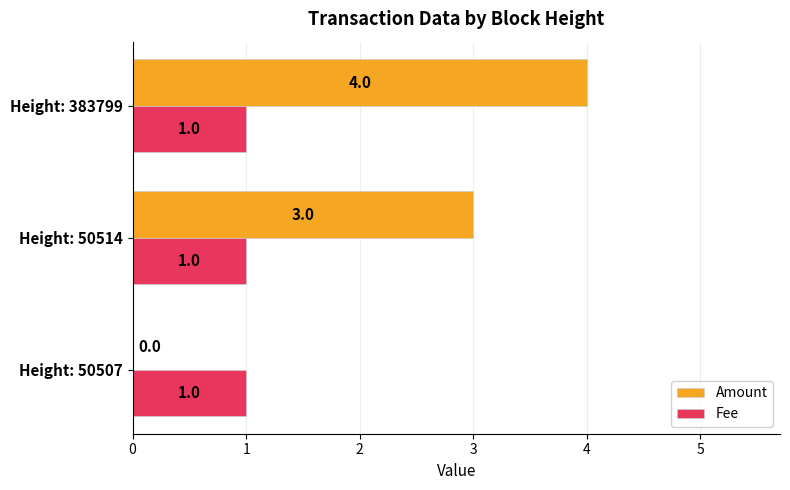

At which category is the sum across all series the highest?

Height: 383799